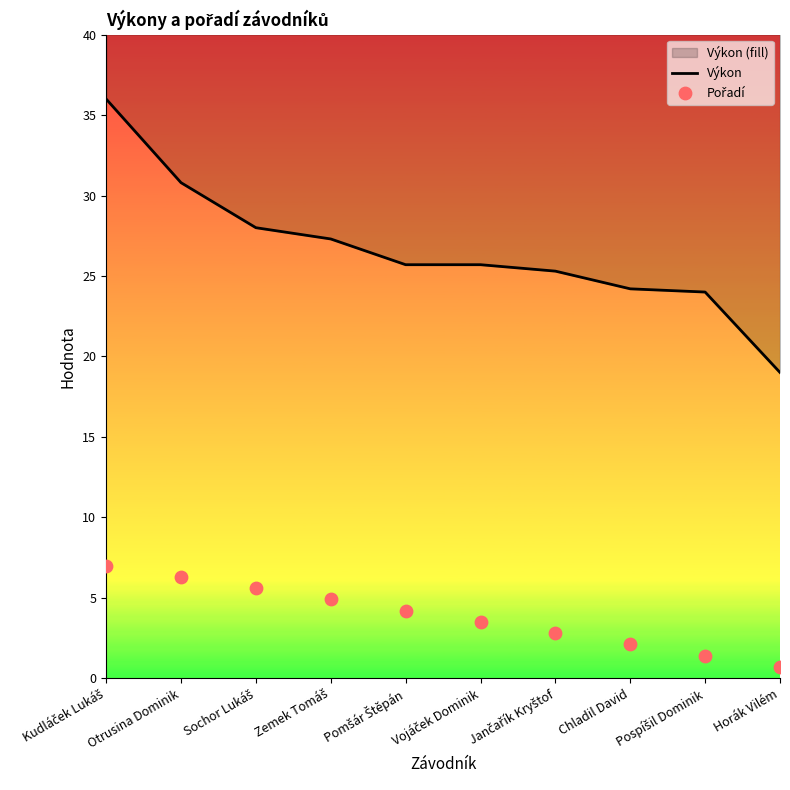

What is the total value across all series at Kudláček Lukáš?

43.0